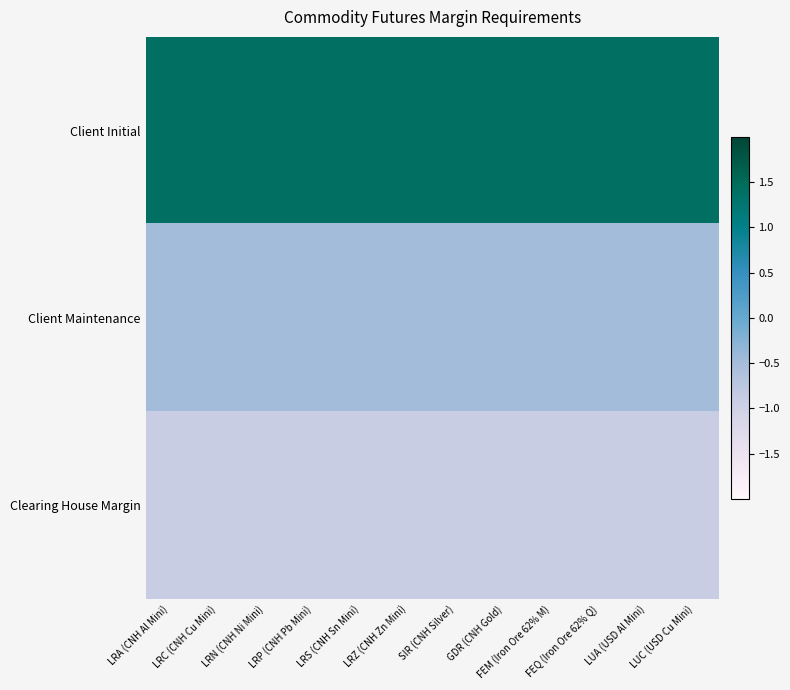

At how many categories does at least one series exceed 0?

12